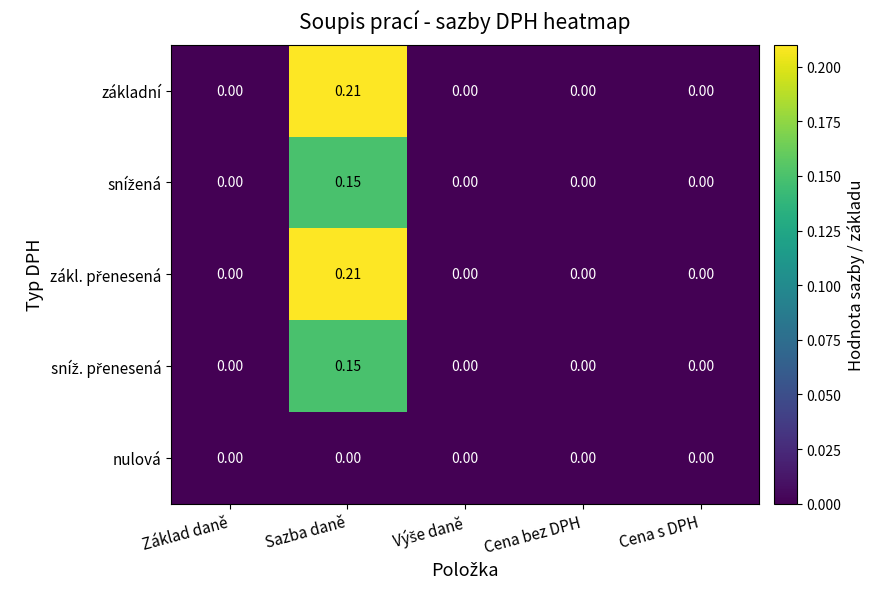

Which series has the largest total across all categories?

základní